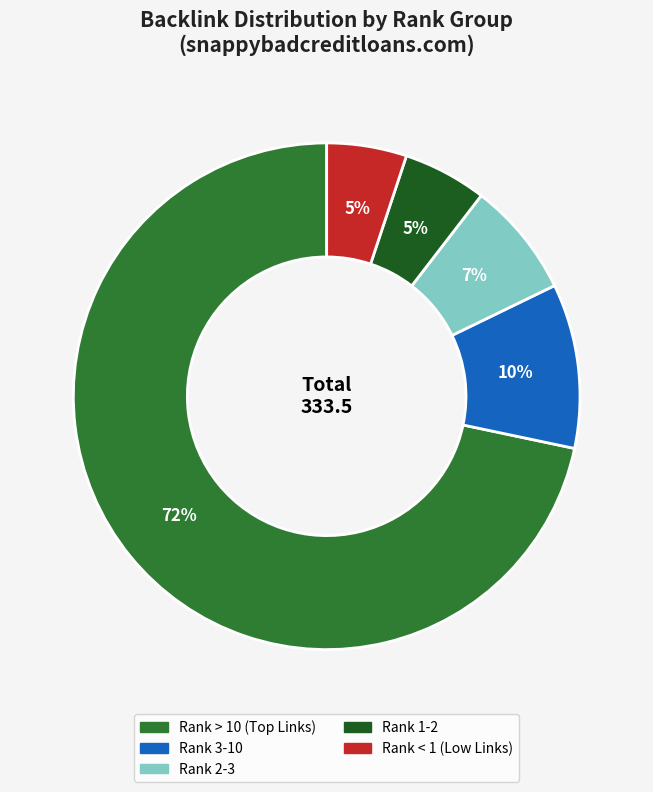

Which category has the biggest portion of the pie?

Rank > 10 (Top Links)